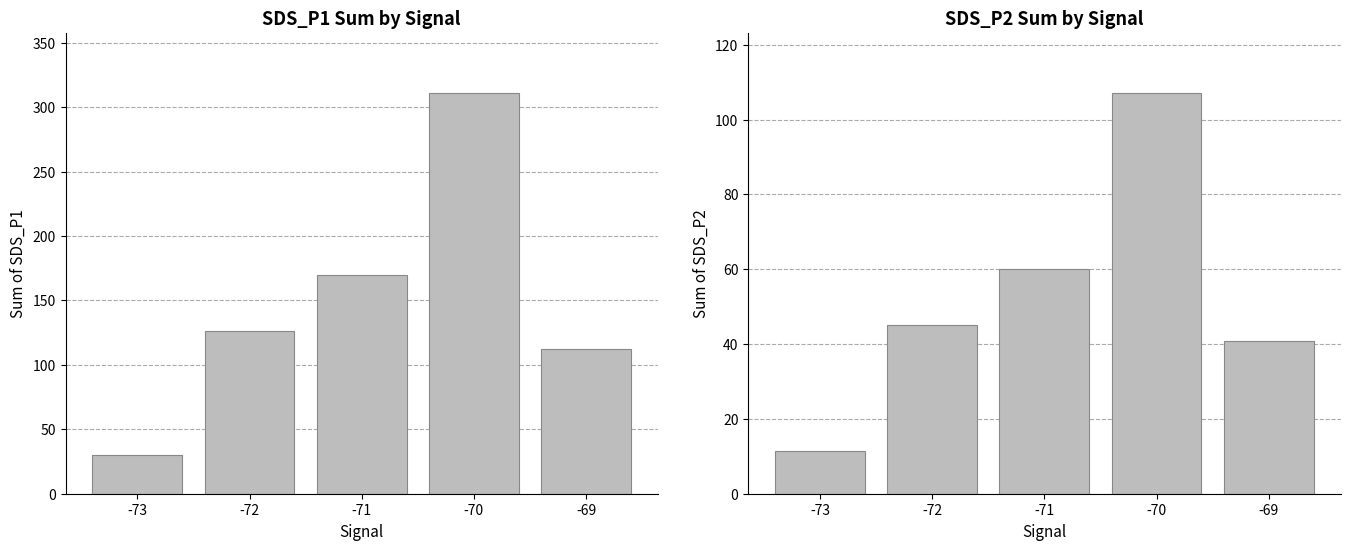

What is the value of the SDS_P2 bar at the 2nd from the left?

45.0